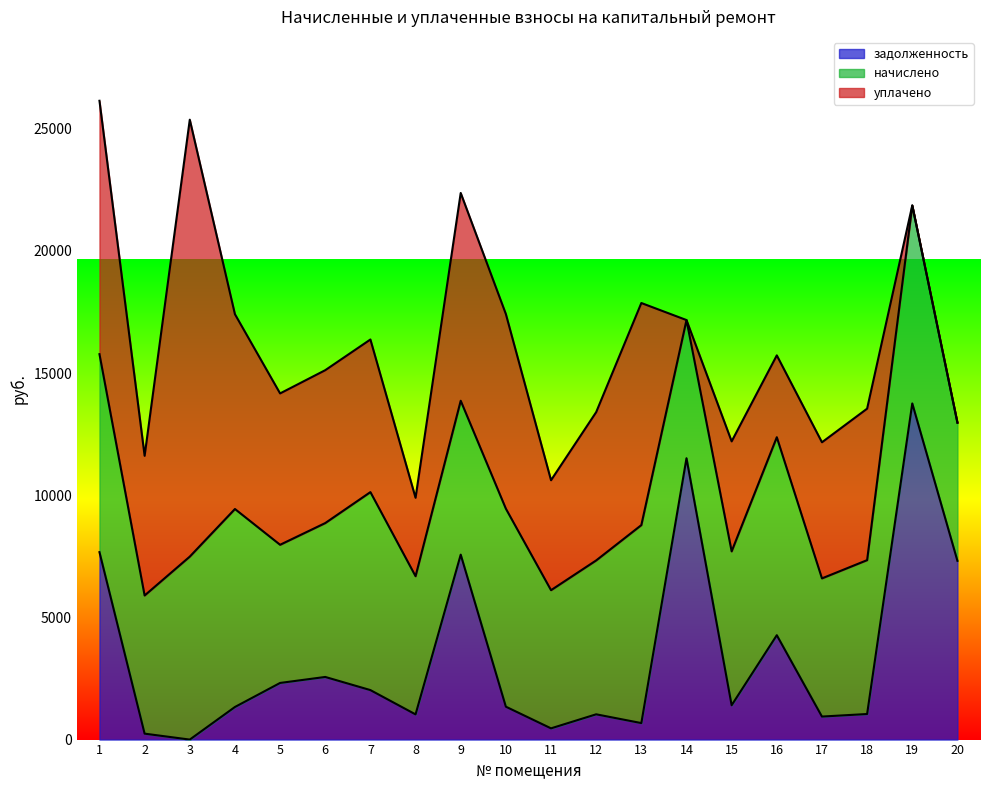

At how many categories does at least one series exceed 10455?

3